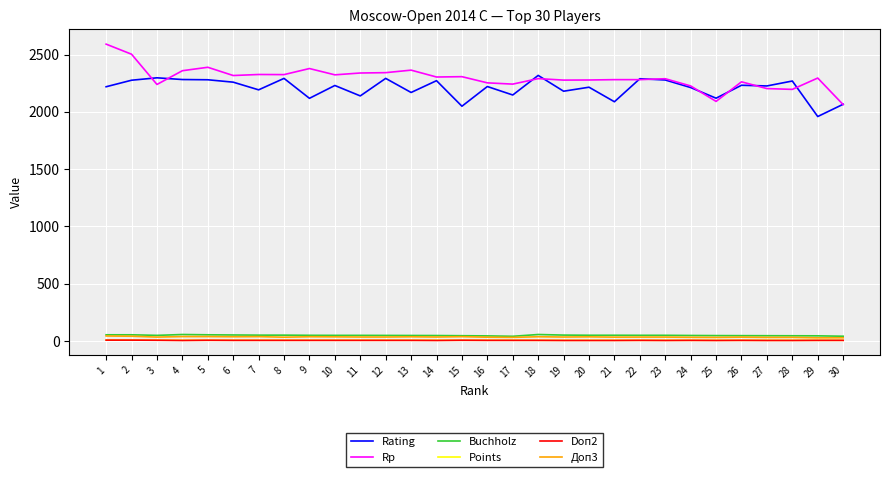

At which category does the chart reach its peak across all series?

1